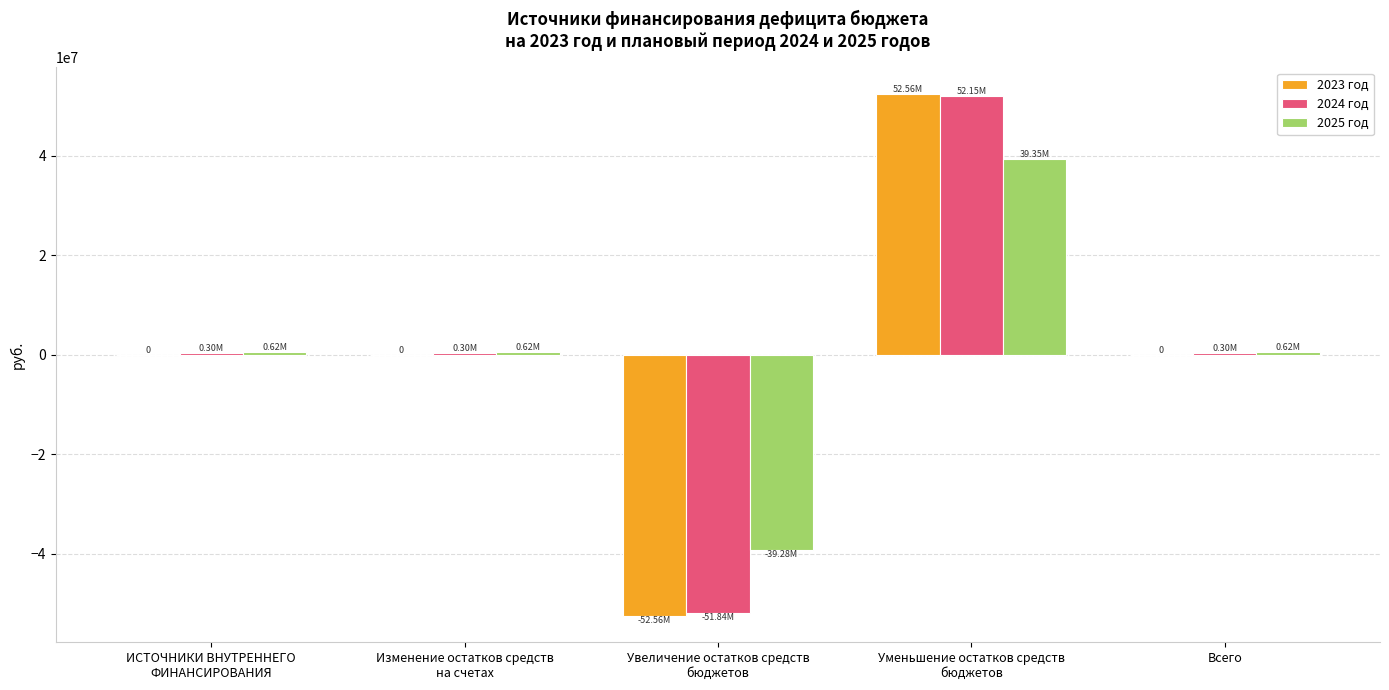

Is it true that 2023 год equals 0.0 at ИСТОЧНИКИ ВНУТРЕННЕГО
ФИНАНСИРОВАНИЯ?

True